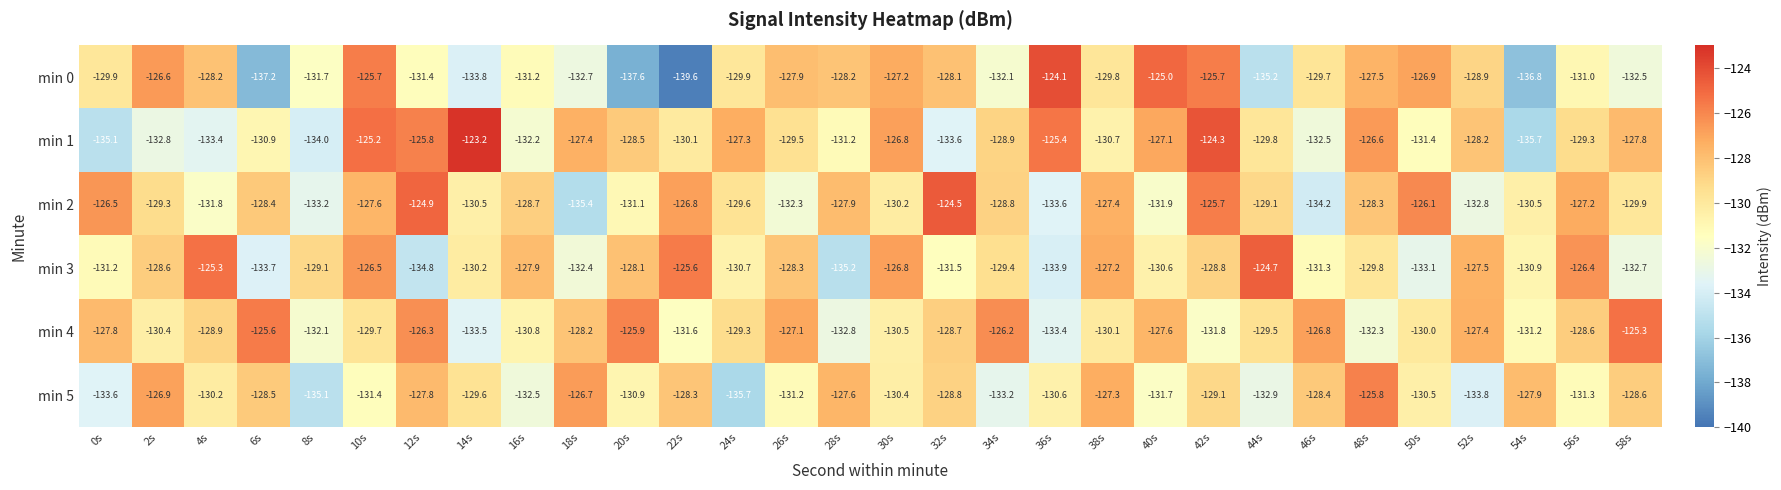

The value of min 3 at 8s is -208.5. True or false?

False